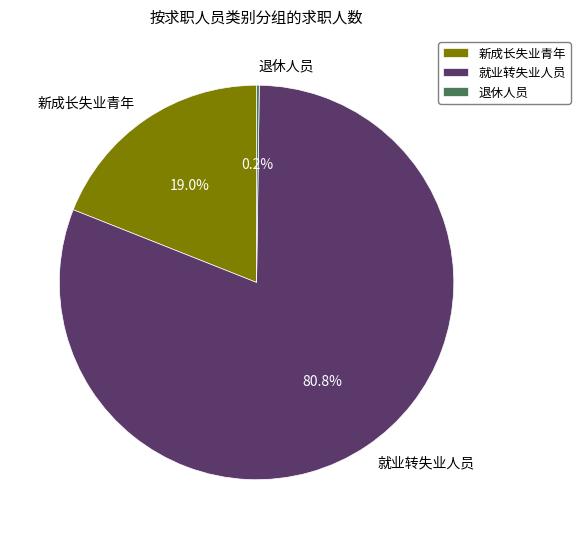

Which has a higher value, 新成长失业青年 or 就业转失业人员?

就业转失业人员